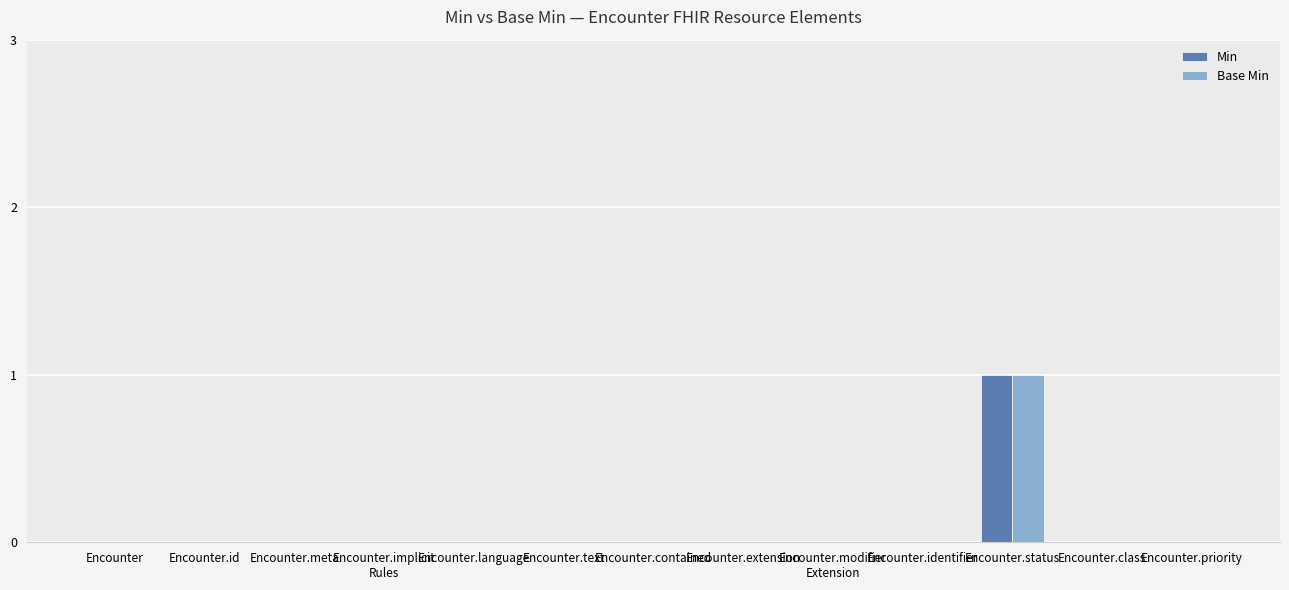

What is the sum of the Min values at Encounter.status and Encounter.implicit
Rules?

1